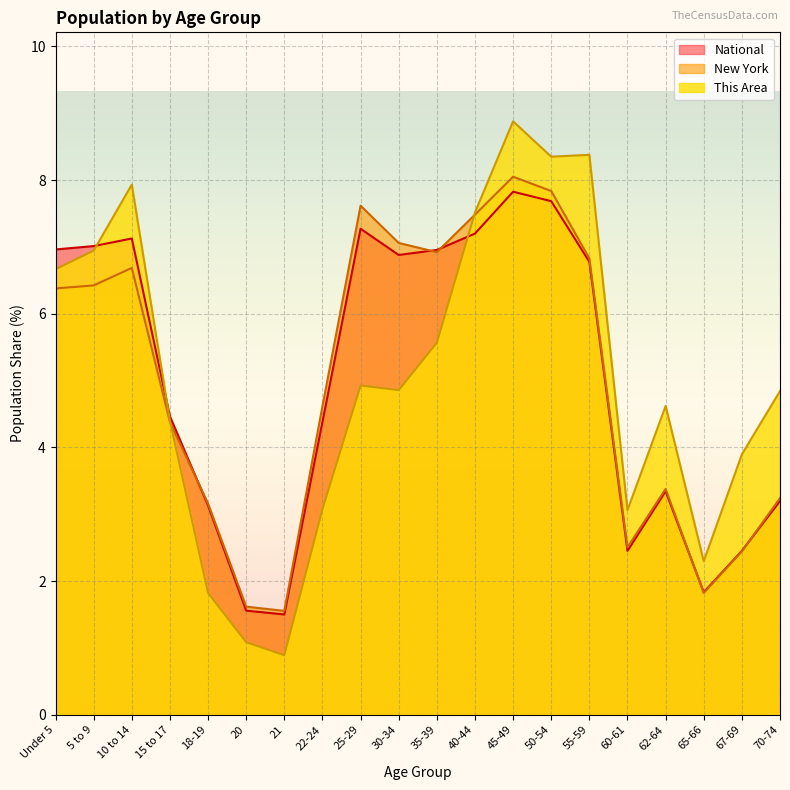

True or false: New York has more than 2 interior local peaks.

True